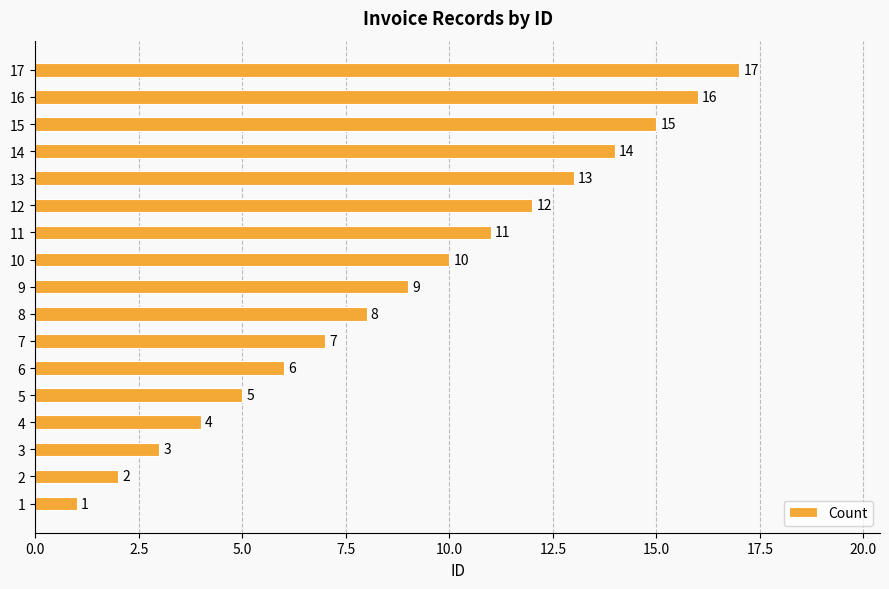

Rank the categories by value from highest to lowest.

17, 16, 15, 14, 13, 12, 11, 10, 9, 8, 7, 6, 5, 4, 3, 2, 1